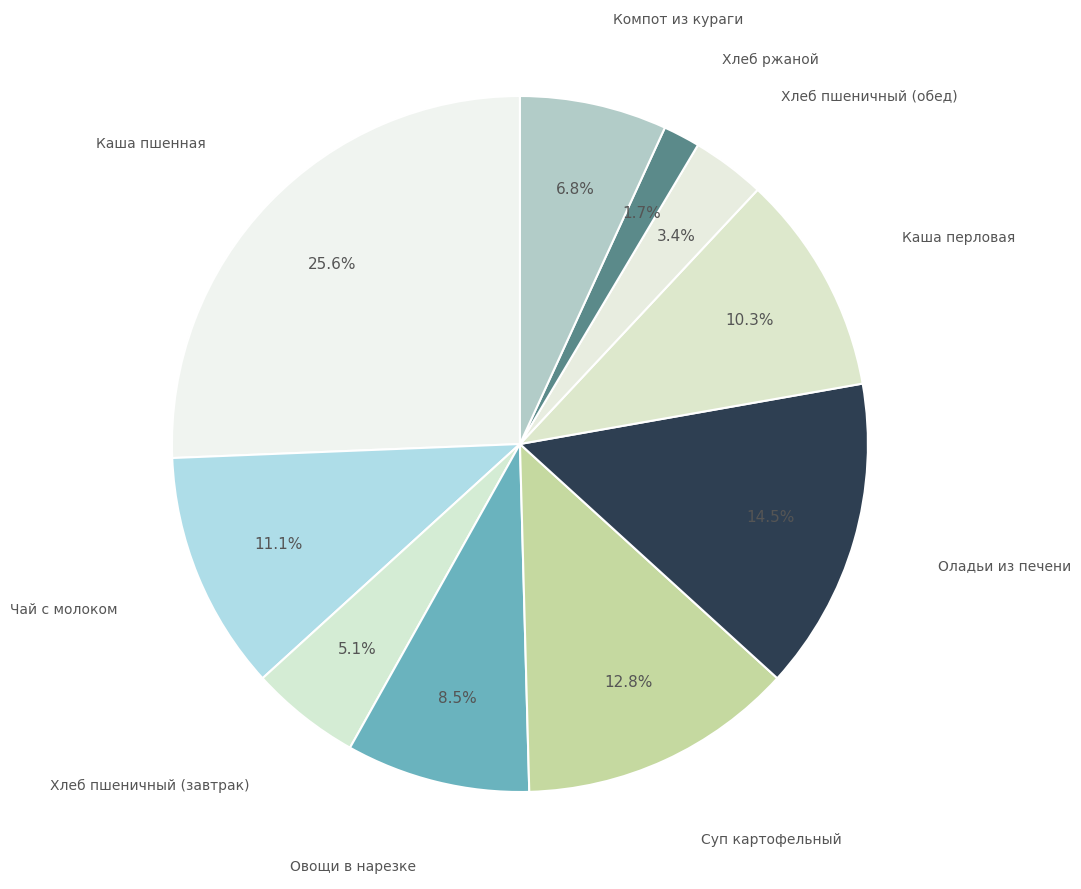

To the nearest percent, what is the difference between the largest and smallest slice percentages?

24%